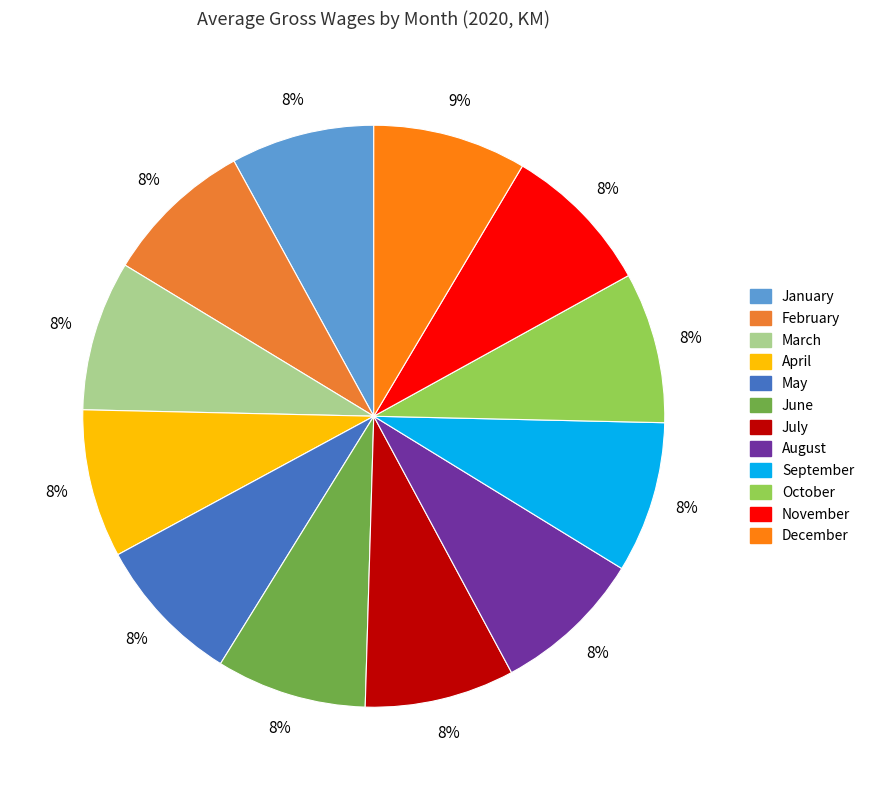

Count the number of slices in the pie.

12